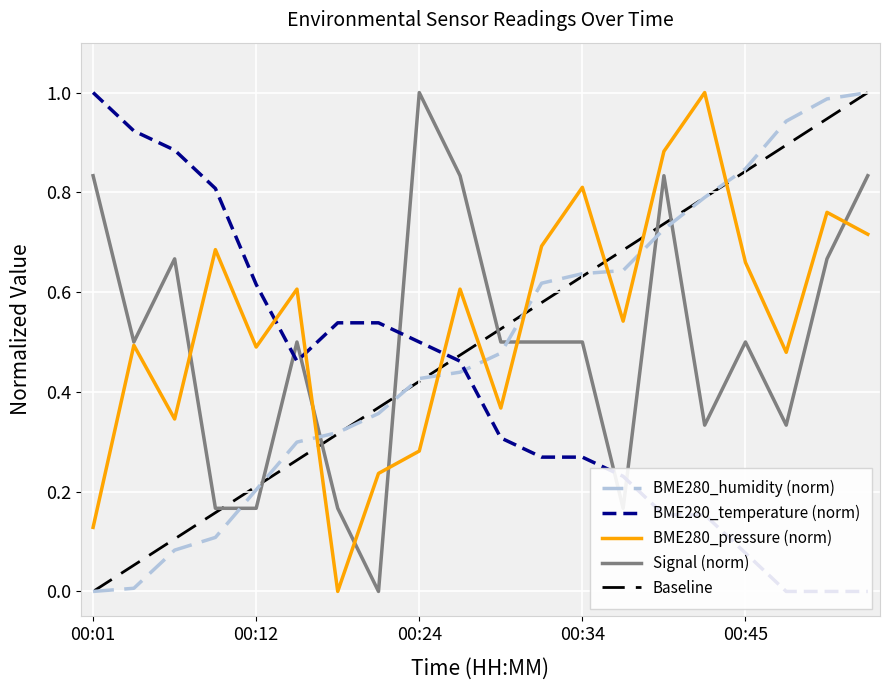

List the labels in order of BME280_pressure_scaled value, largest first.

00:42, 00:40, 00:34, 00:50, 00:53, 00:32, 00:10, 00:45, 00:15, 00:27, 00:37, 00:04, 00:12, 00:47, 00:29, 00:07, 00:24, 00:21, 00:01, 00:18